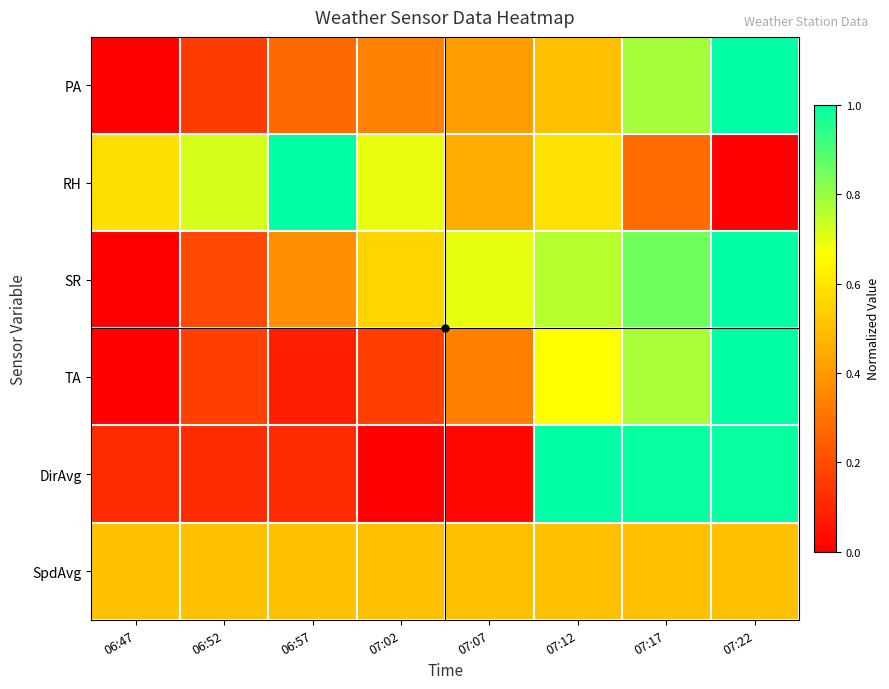

Which series has the largest total across all categories?

SR